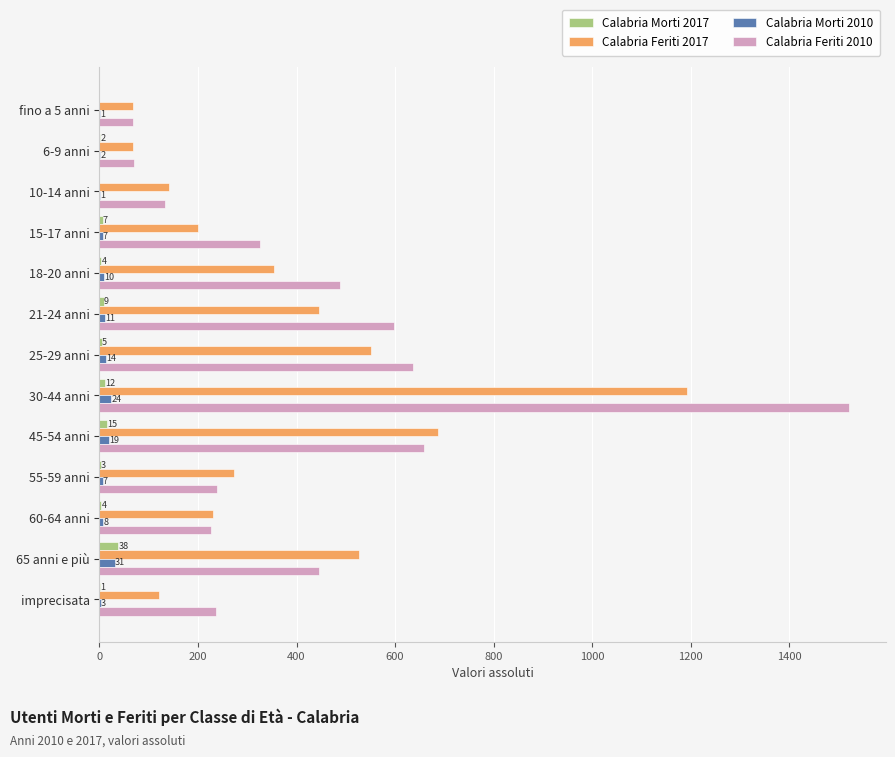

Count the number of data series in this chart.

4